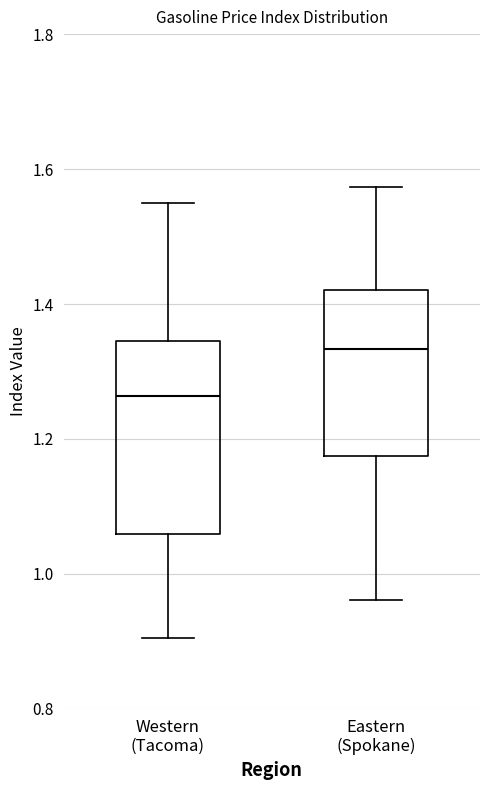

Which box's median line is the highest?

Eastern (Spokane)